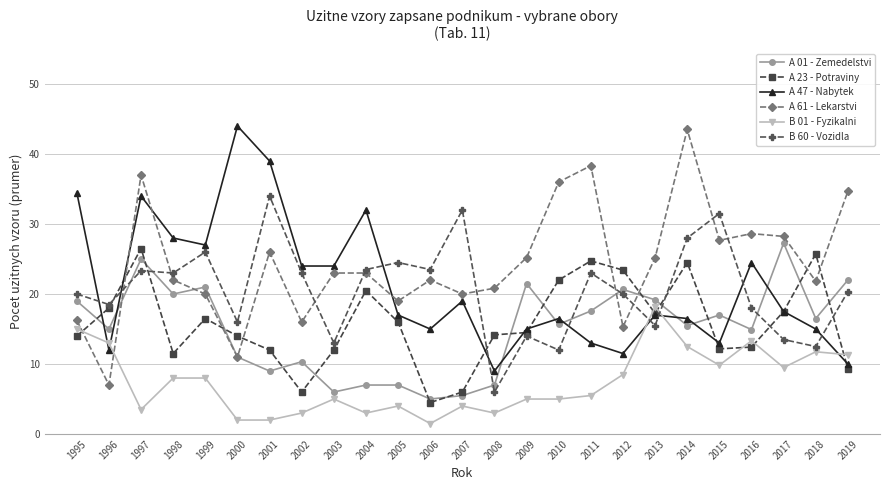

Does the chart display data point markers on the line(s)?

Yes